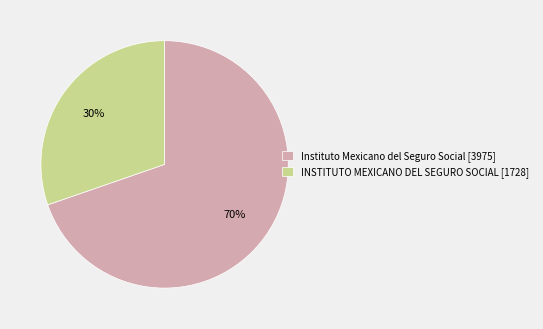

Is INSTITUTO MEXICANO DEL SEGURO SOCIAL the majority of the pie?

No